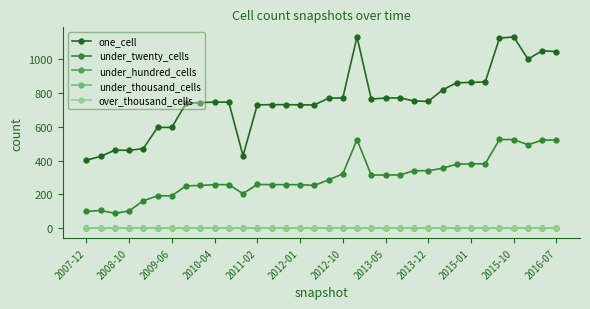

Is this an area chart (filled region under the line)?

No